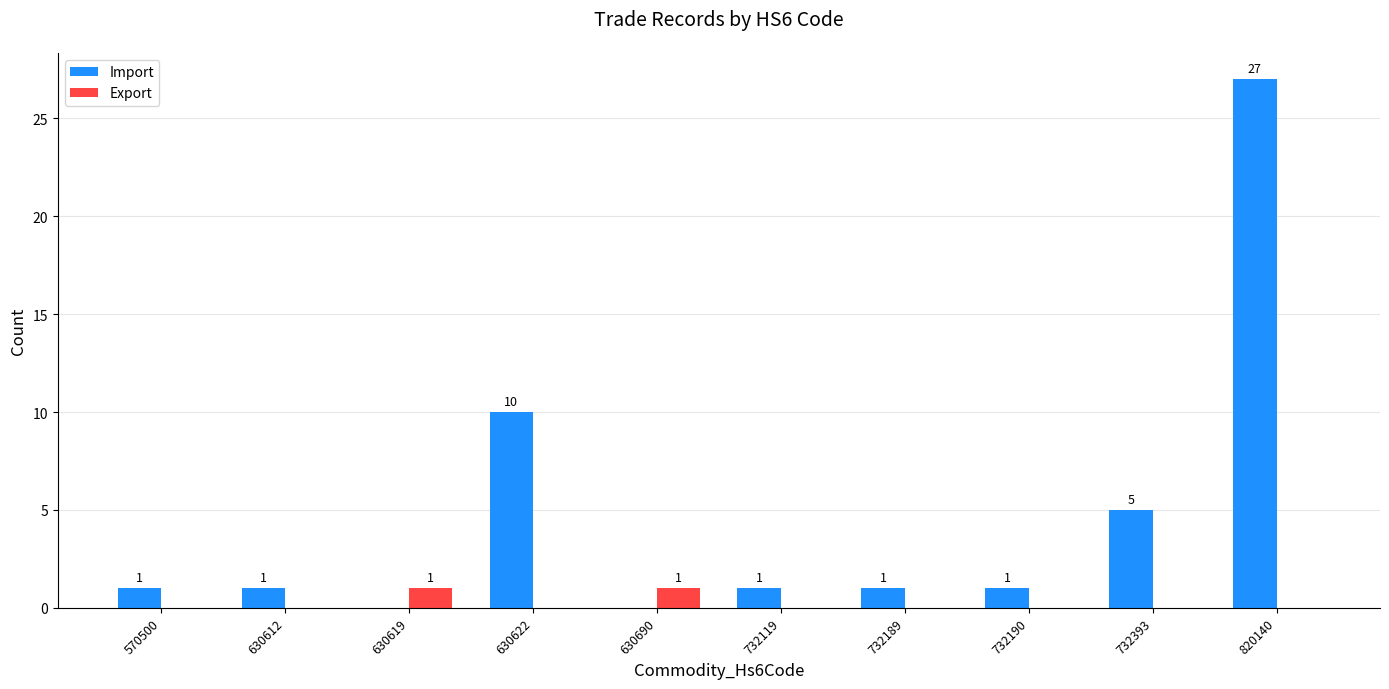

Reading left to right, transcribe all the data shown in this chart.

Import: 570500=1	630612=1	630619=0	630622=10	630690=0	732119=1	732189=1	732190=1	732393=5	820140=27
Export: 570500=0	630612=0	630619=1	630622=0	630690=1	732119=0	732189=0	732190=0	732393=0	820140=0